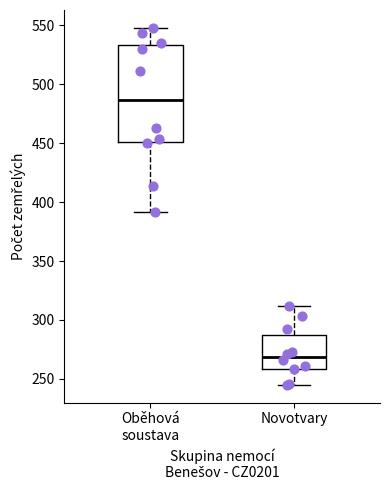

Reading left to right, read every box against the y-axis: the position of its median line, the range the box covers, and the ends of its whiskers. The values are not printed on the chart, so give them approximately, as read against the axis.

Oběhová soustava: median 485, box 450 to 535, whiskers 390 to 550
Novotvary: median 270, box 260 to 285, whiskers 245 to 310